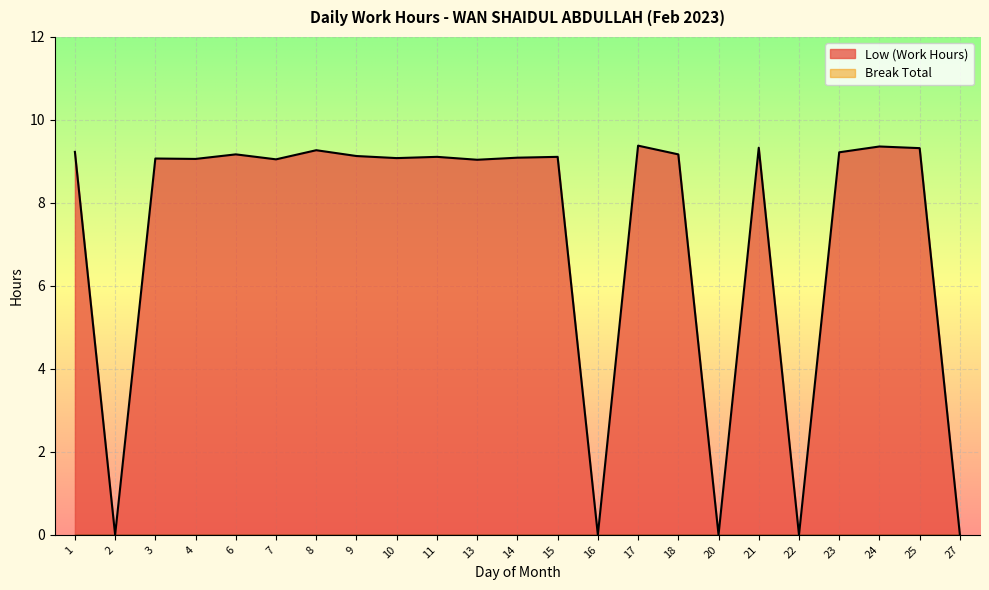

List the labels in order of value, largest first.

17, 24, 21, 25, 8, 1, 23, 6, 18, 9, 11, 15, 14, 10, 3, 4, 7, 13, 2, 16, 20, 22, 27